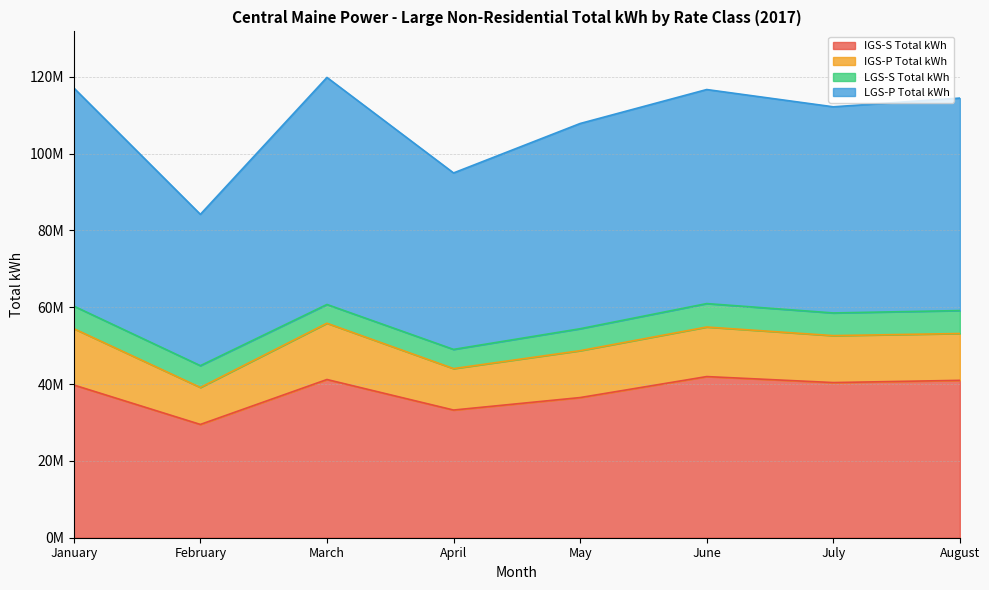

What is the value of the IGS-S Total kWh point at the 5th from the left?

36484480